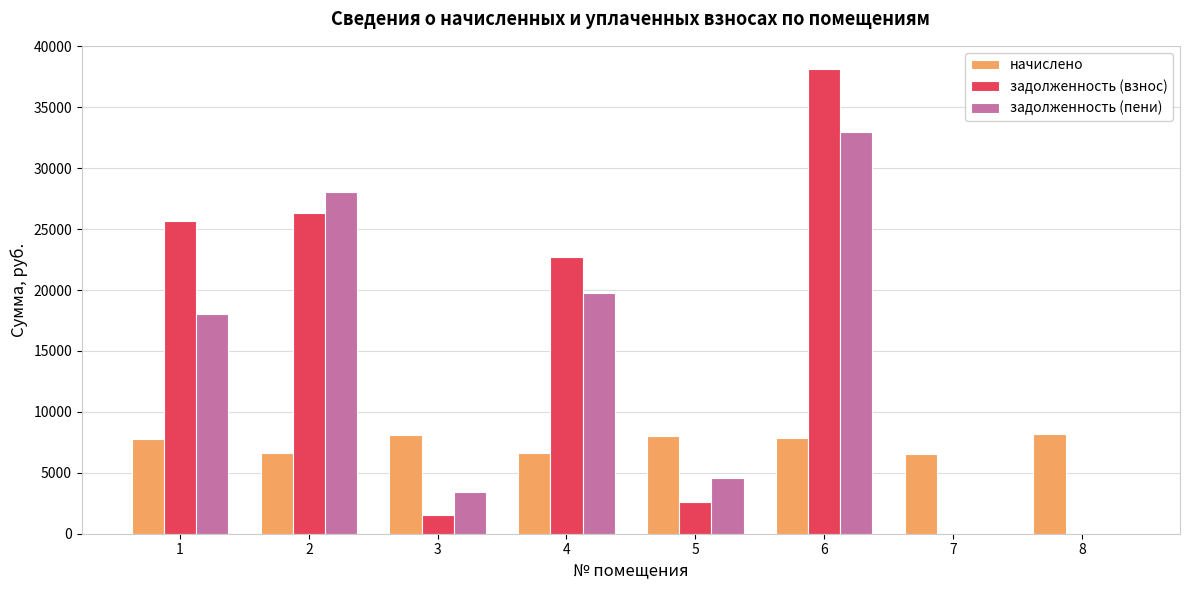

How many categories are shown in the chart?

8